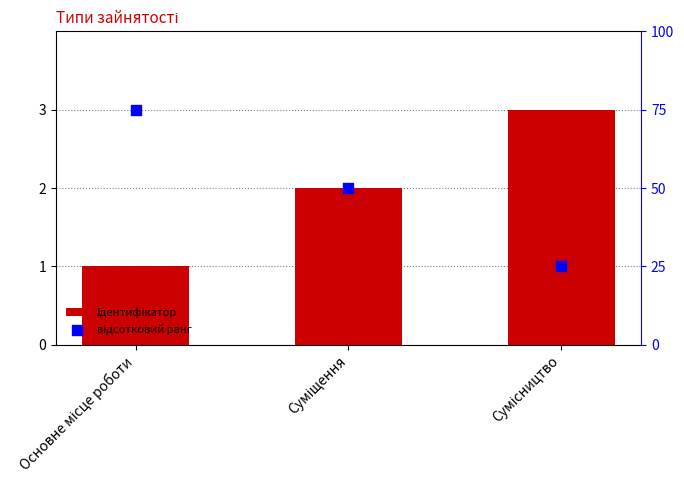

Is the value of Ідентифікатор at Основне місце роботи greater than the value of відсотковий ранг at Основне місце роботи?

No